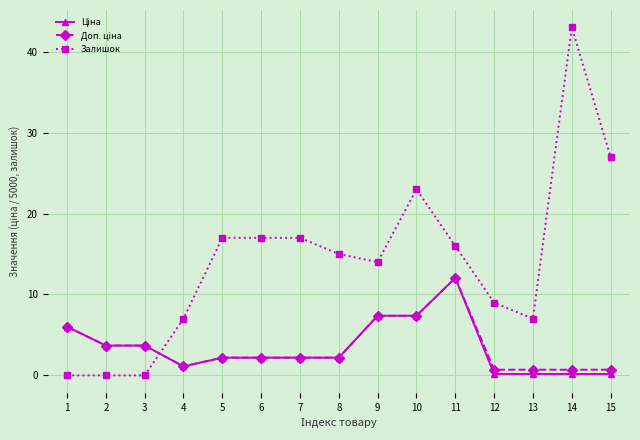

Which series has the widest spread of values?

Залишок